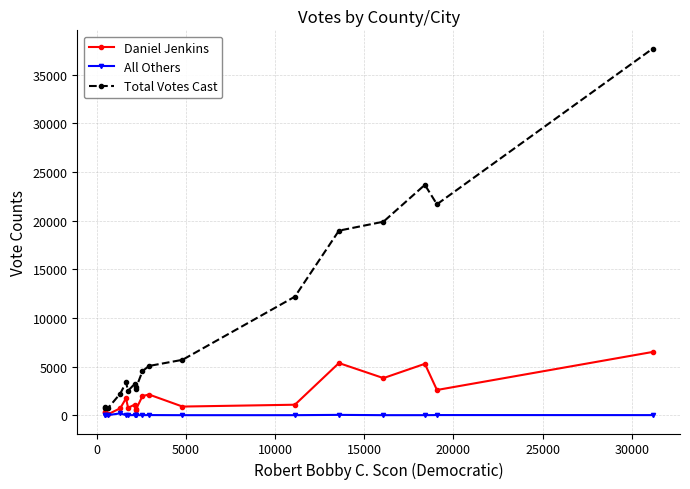

Which series has the largest range (max minus min)?

Total Votes Cast